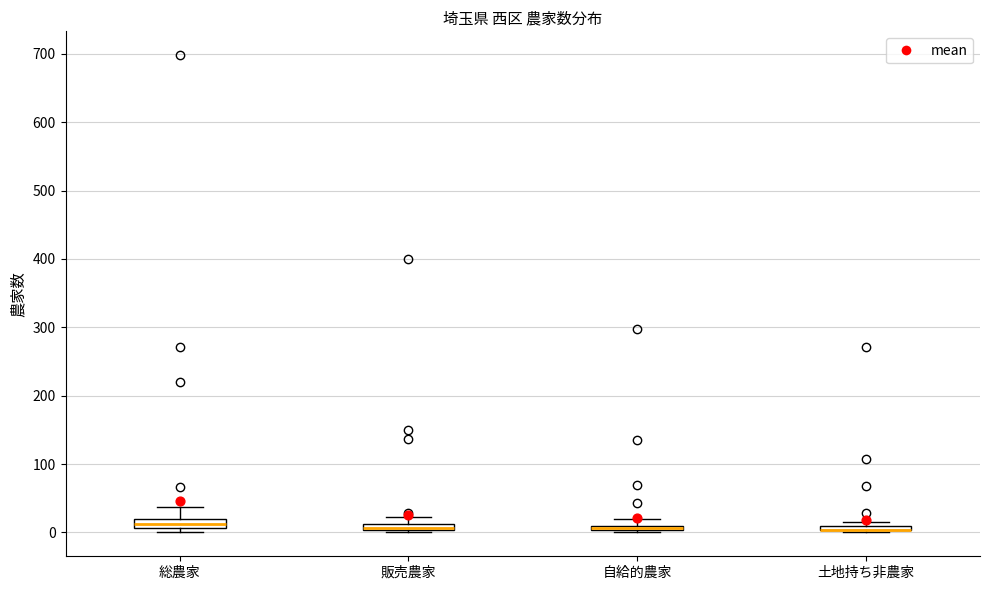

Where is the upper edge of the box for 自給的農家 on the y-axis? The values are not printed on the chart, so give them approximately, as read against the axis.

10